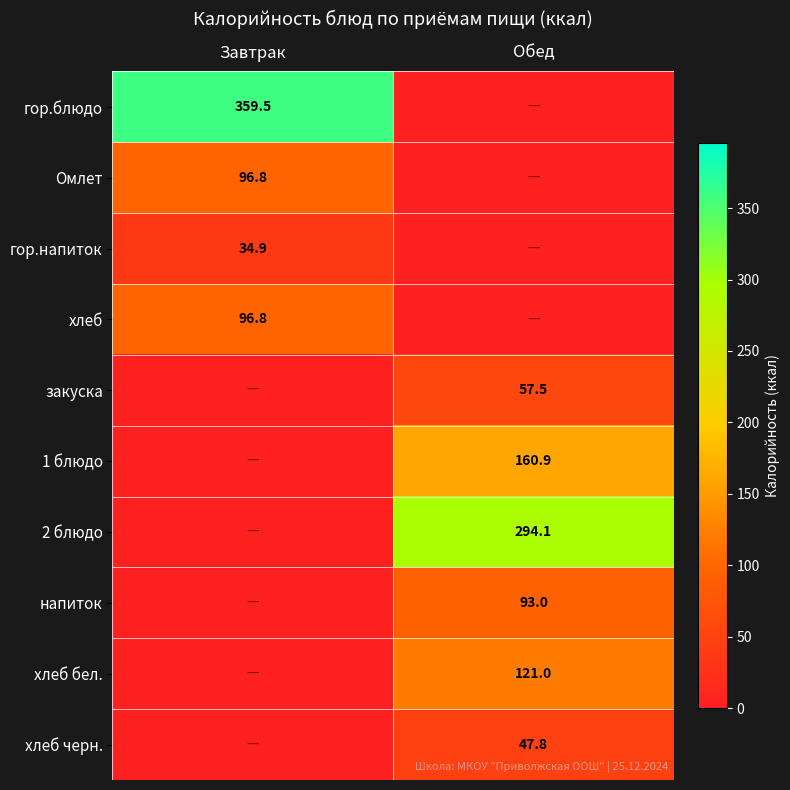

The напиток series shows 93.0 at Обед. True or false?

True